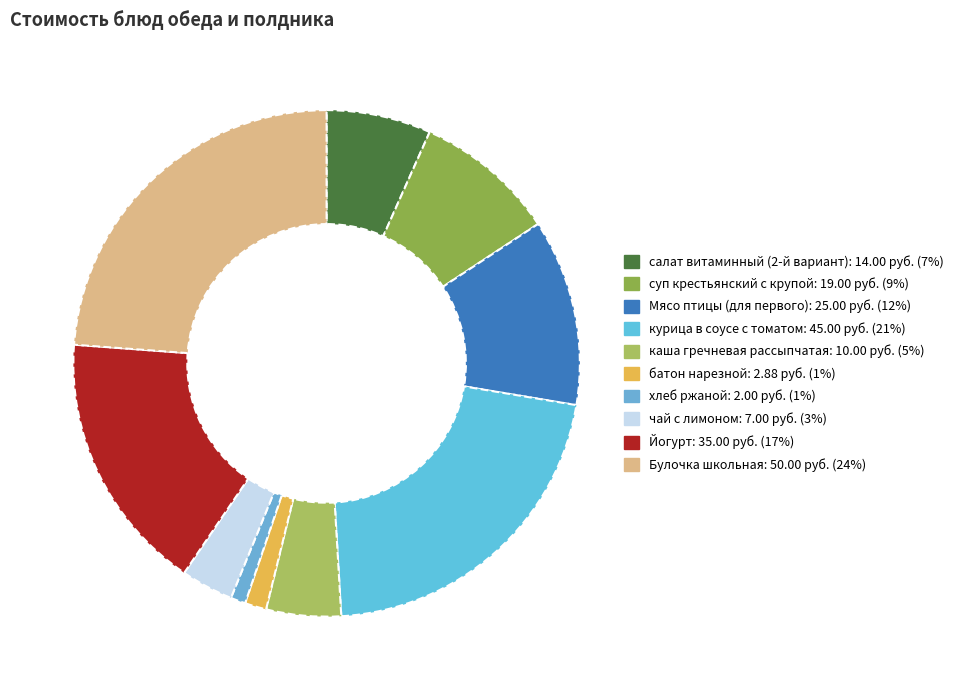

The салат витаминный (2-й вариант) slice represents 7% of the pie. True or false?

True